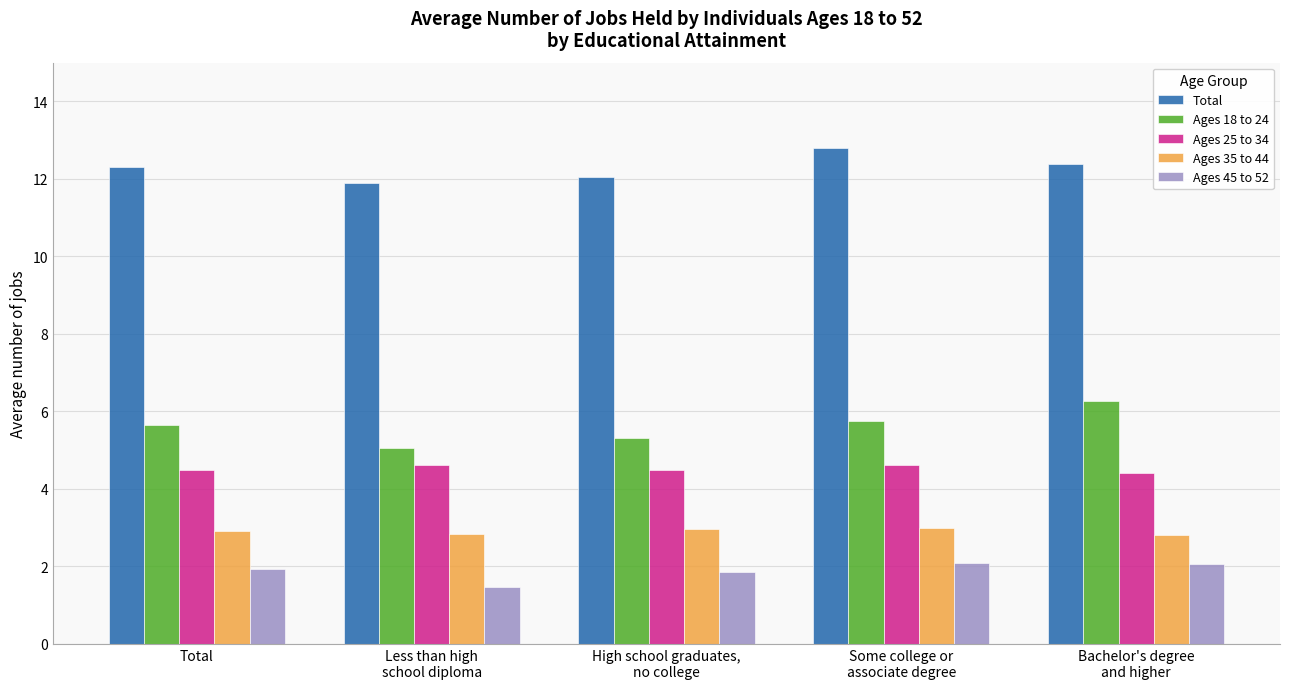

What is the total value across all series at Less than high
school diploma?

25.9